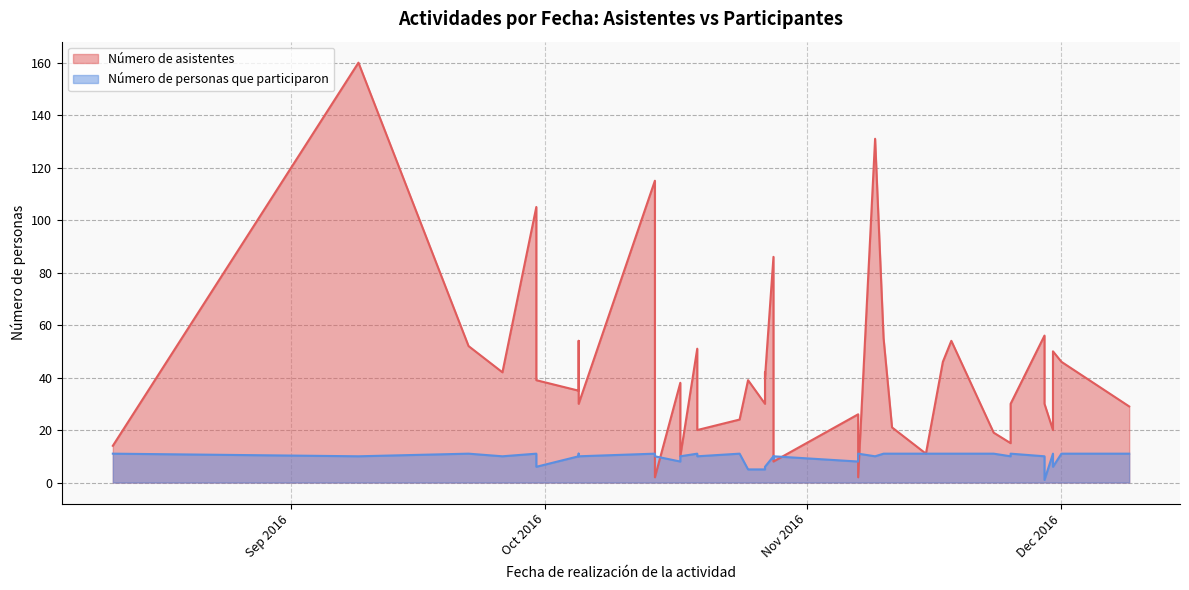

In Número de asistentes, how many points are lower than both neighbors (excluding endpoints)?

11